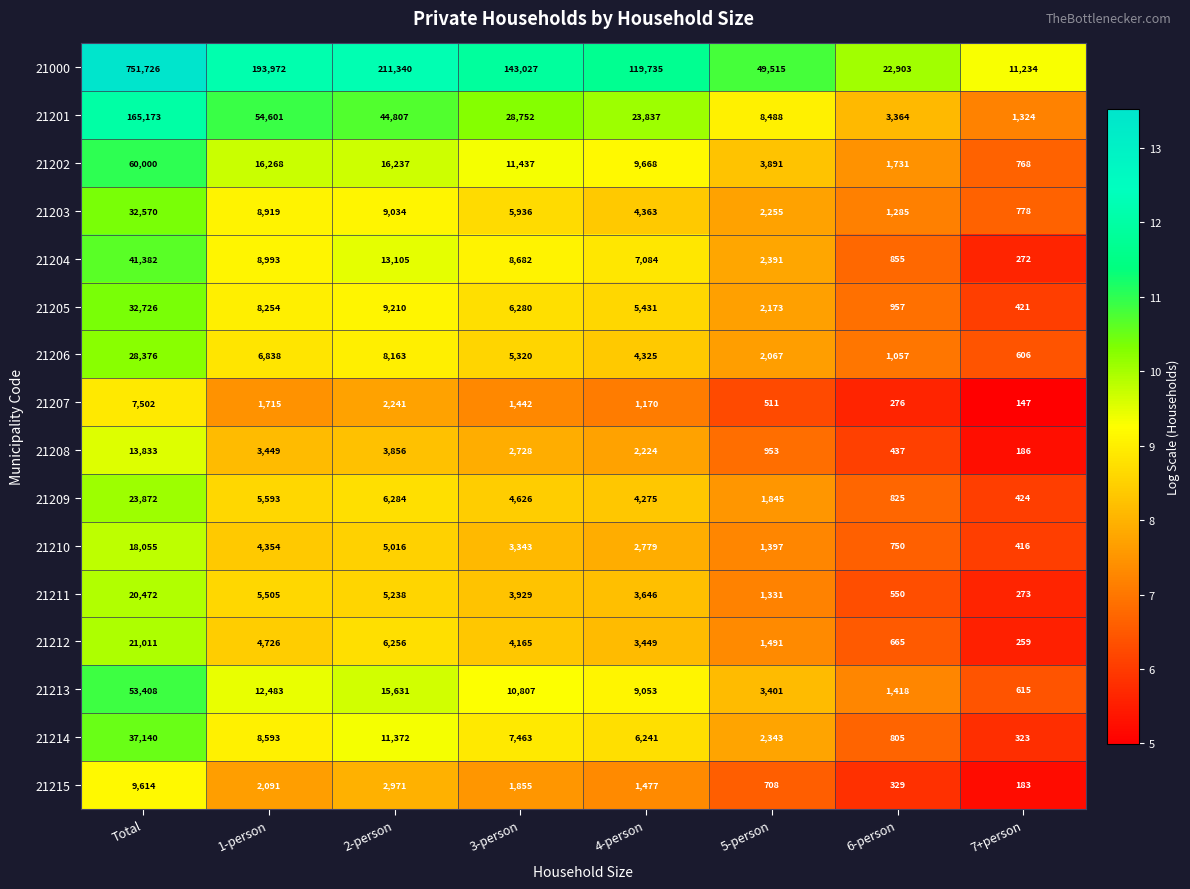

At which label does 21211 first exceed 3929?

Total